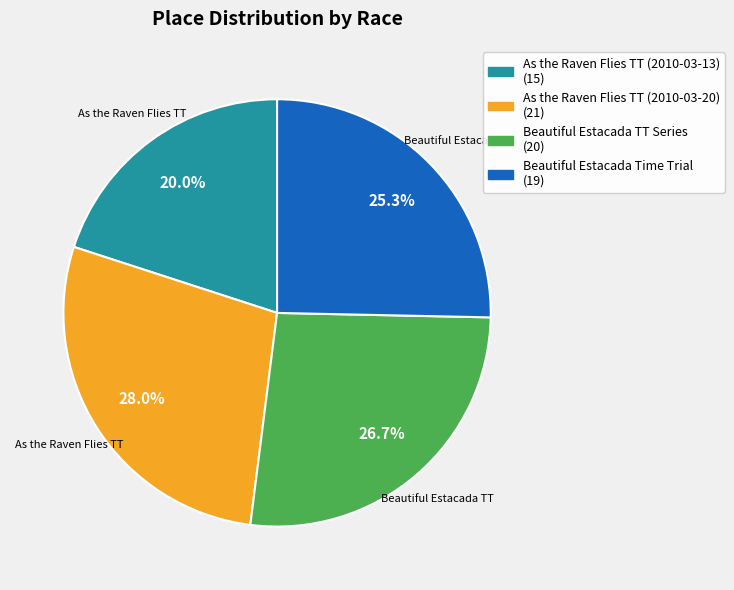

How many segments does this pie chart have?

4